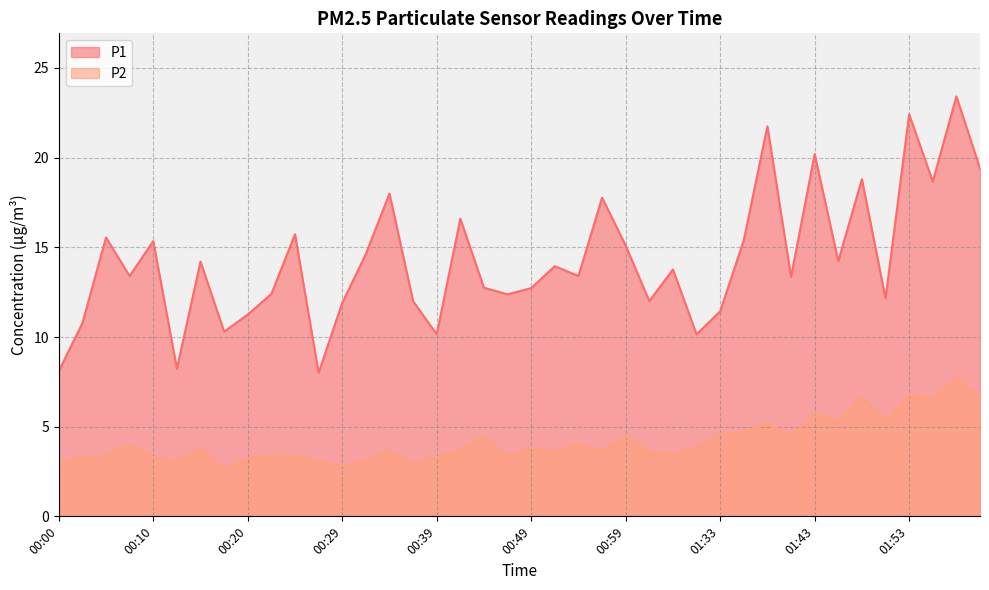

At which category does P2 reach its first local valley?

00:12